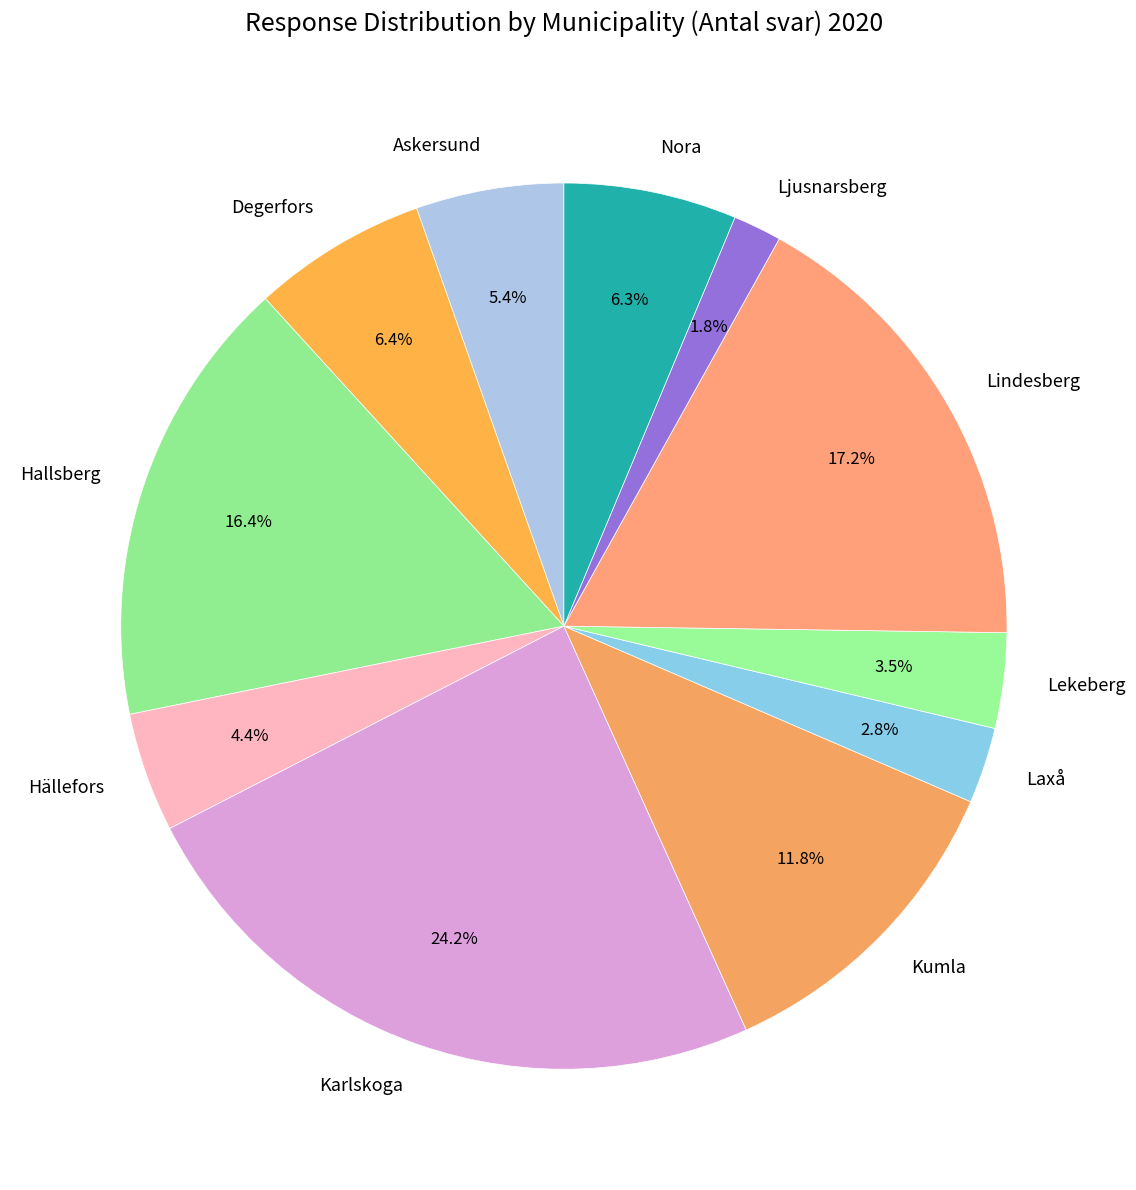

To the nearest percent, what portion does Hällefors represent?

4%